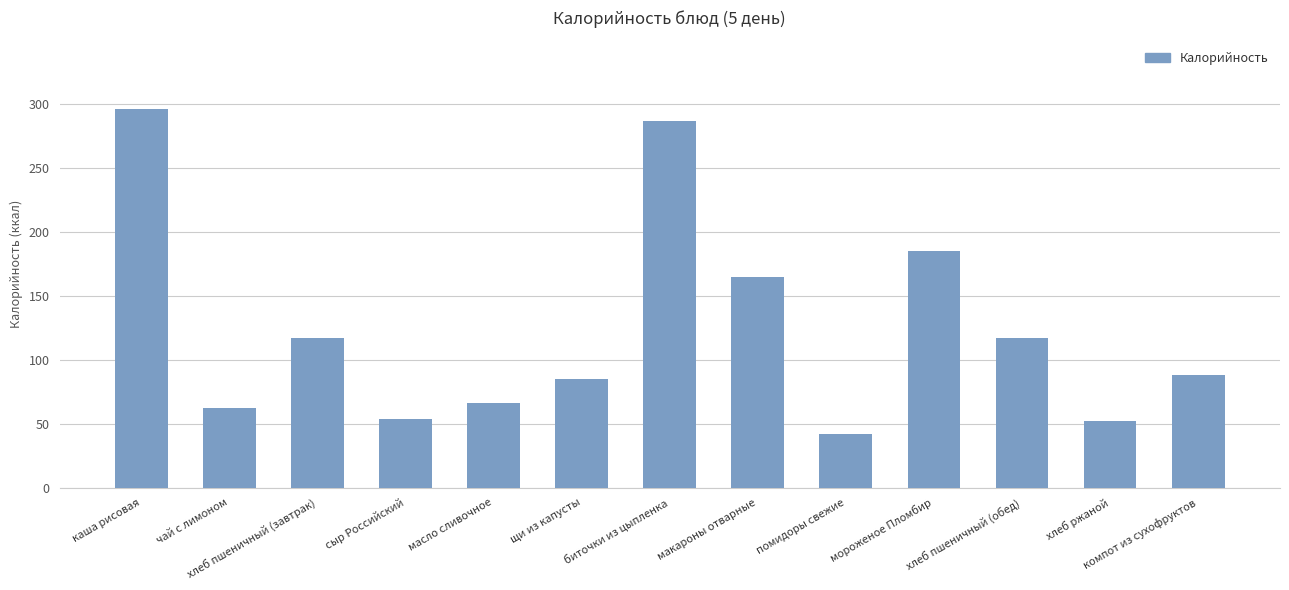

Where does the data first go above 88?

каша рисовая